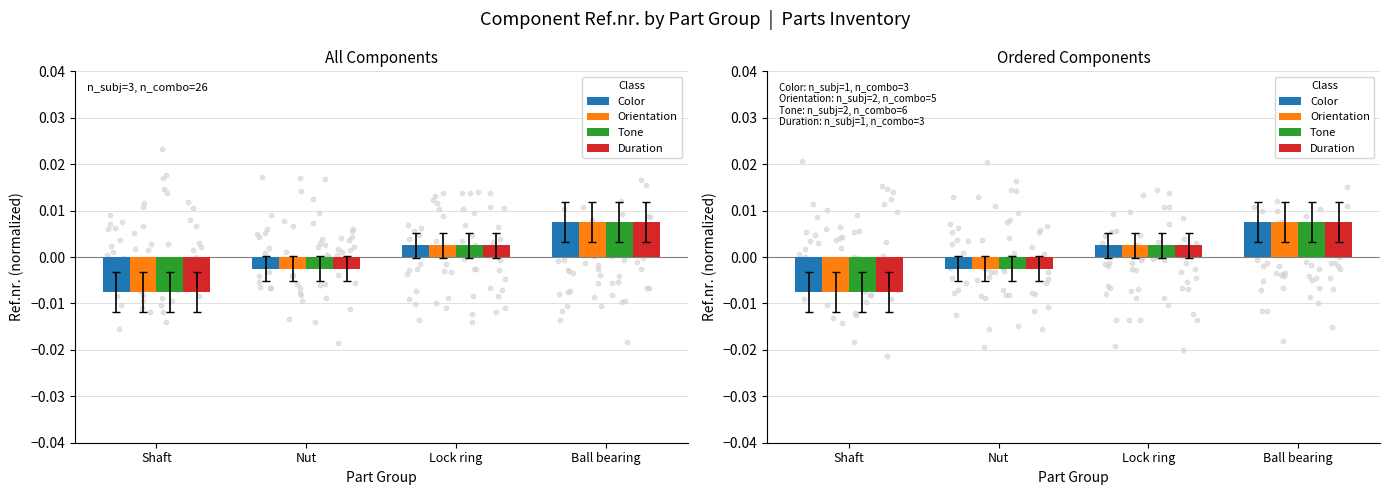

Is the value of Tone at Nut greater than the value of Color at Nut?

No